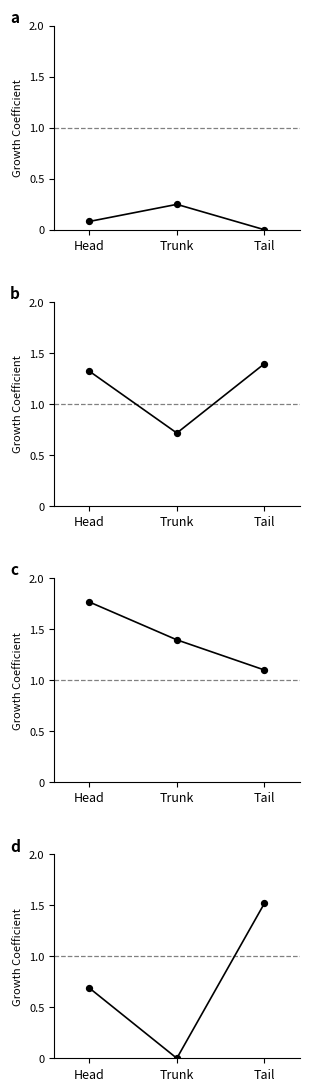

Which series has the widest spread of Y values?

d